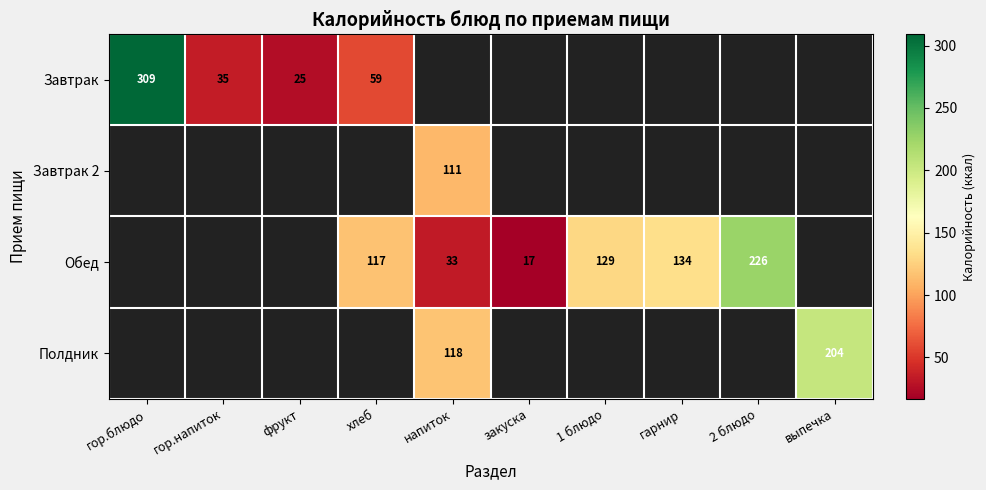

The value of Завтрак at гор.блюдо is 186. True or false?

False